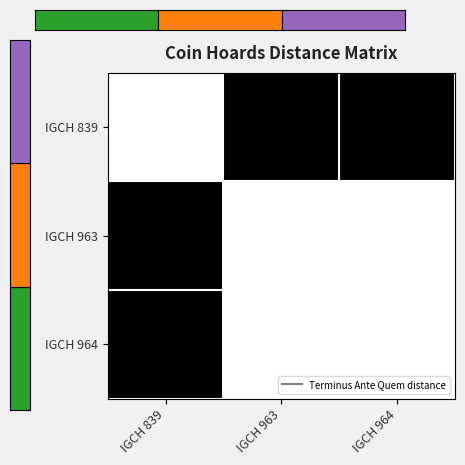

What is the greatest value displayed?

1